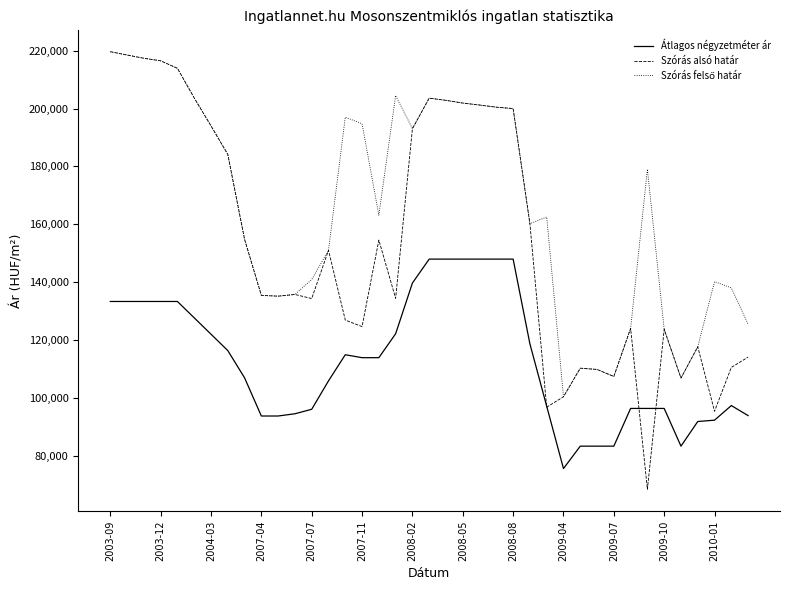

What is the maximum value for Átlagos négyzetméter ár?

147976